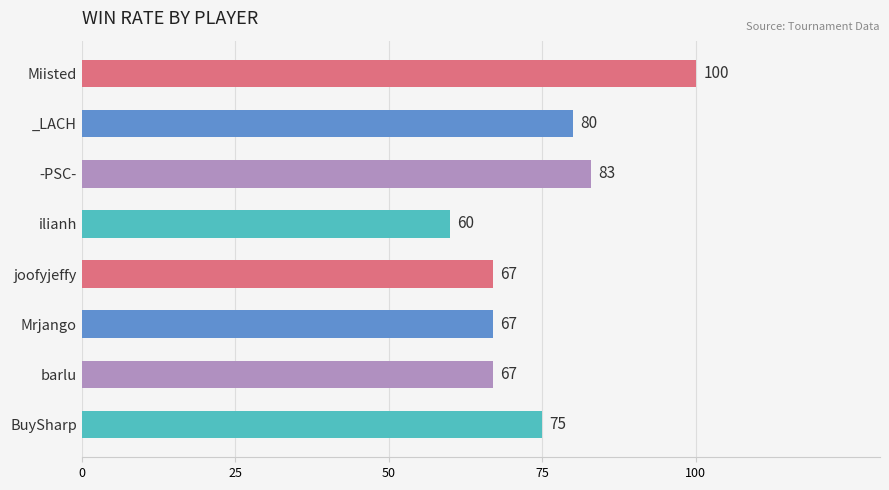

What is the change in value from Mrjango to BuySharp?

+8